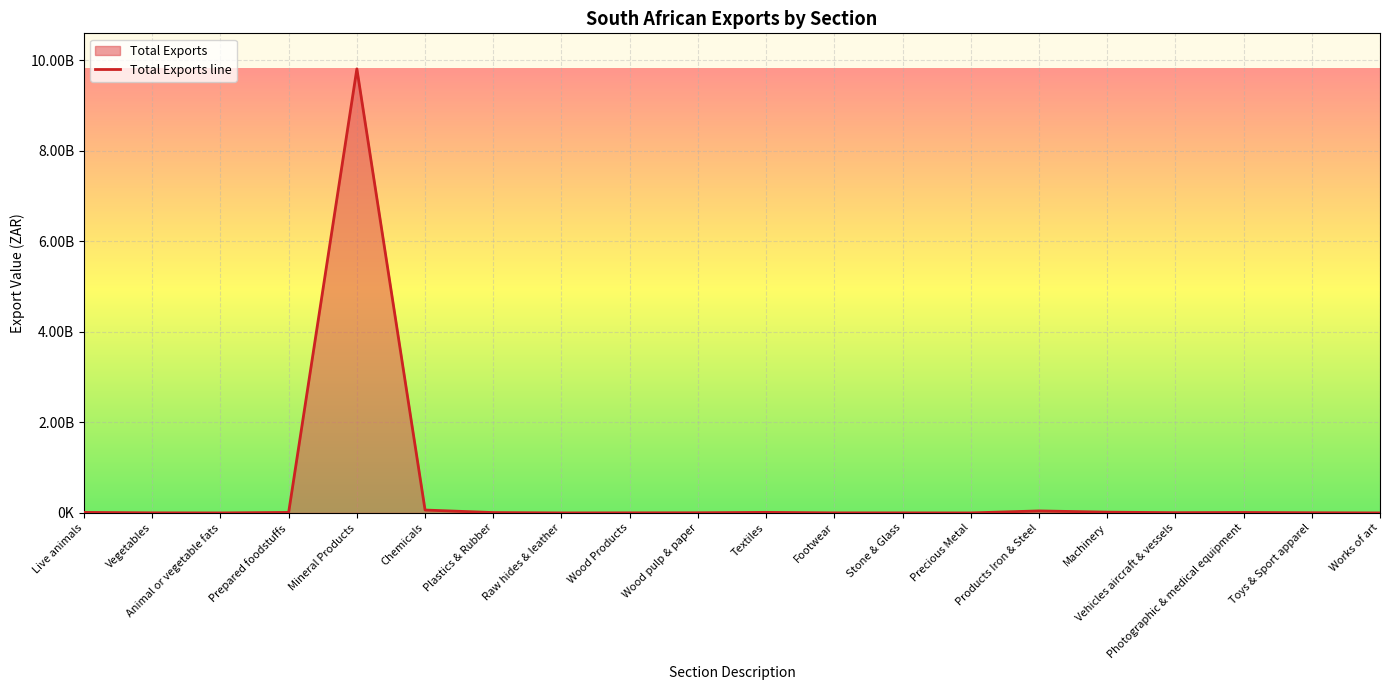

What is the label of the 14th point from the left?

Precious Metal